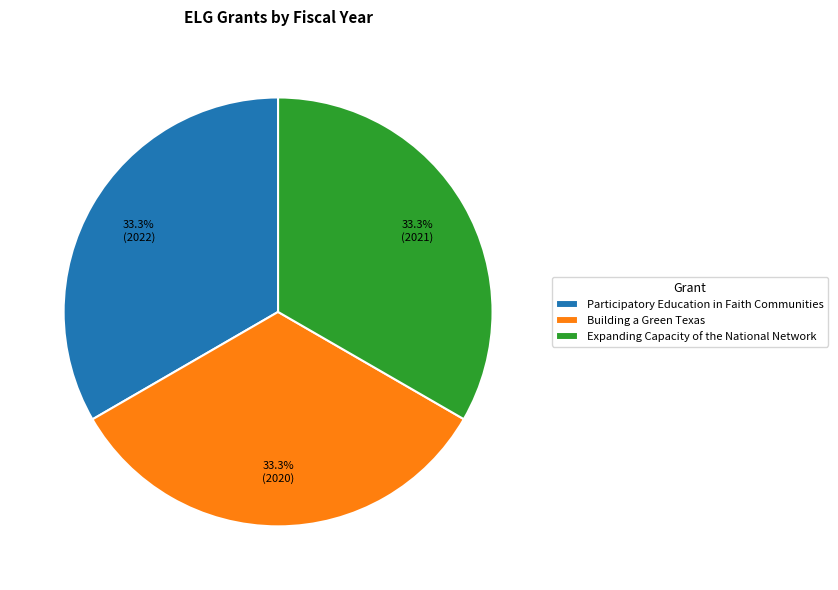

To the nearest percent, what is the combined percentage of Building a Green Texas and Participatory Education in Faith Communities?

67%